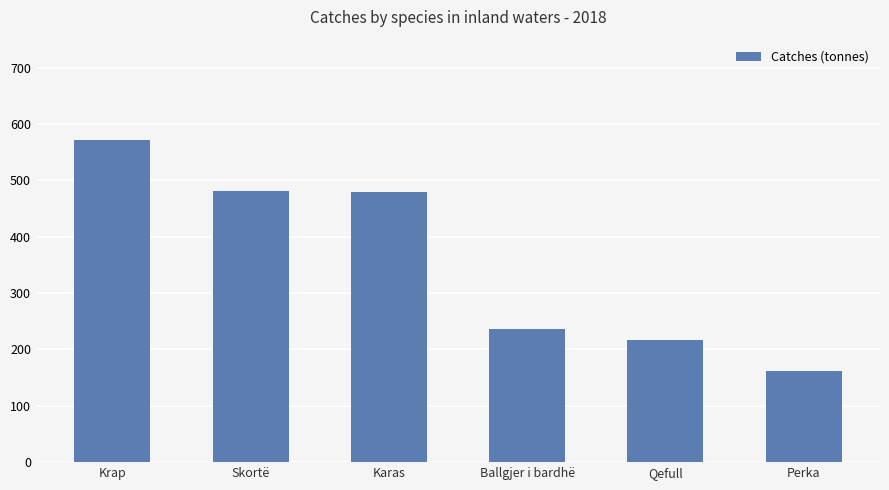

How many bars are there in total?

6